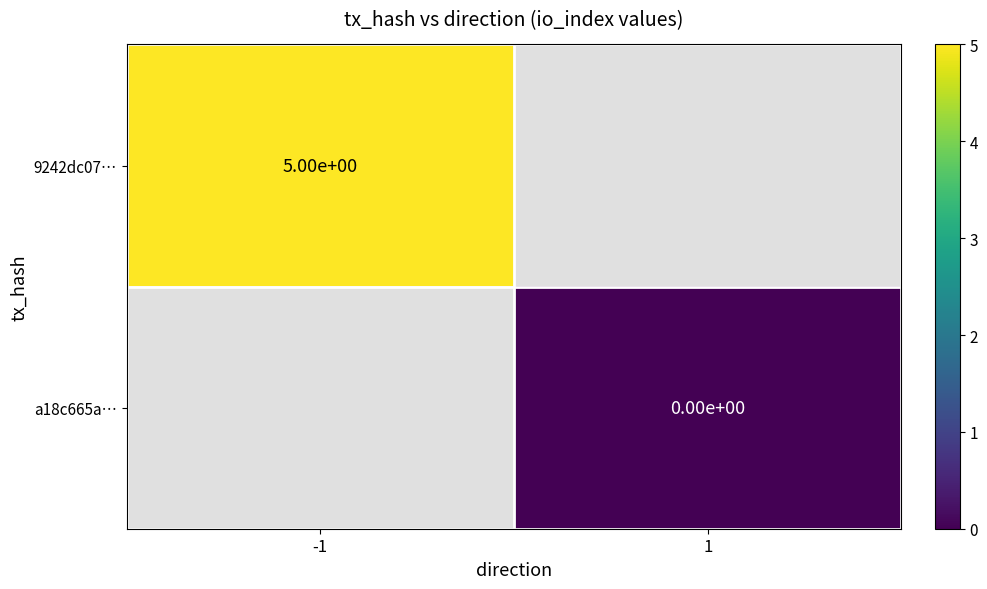

The 9242dc07… series shows 7 at -1. True or false?

False